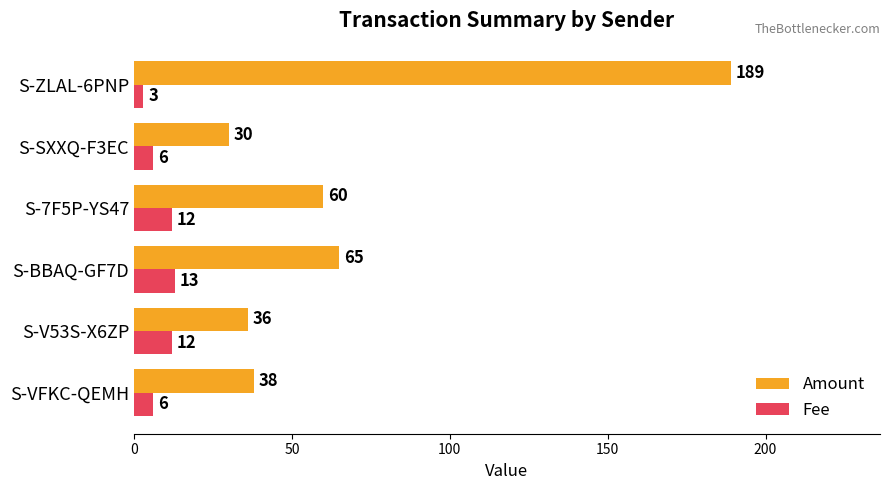

What is the maximum value for Amount?

189